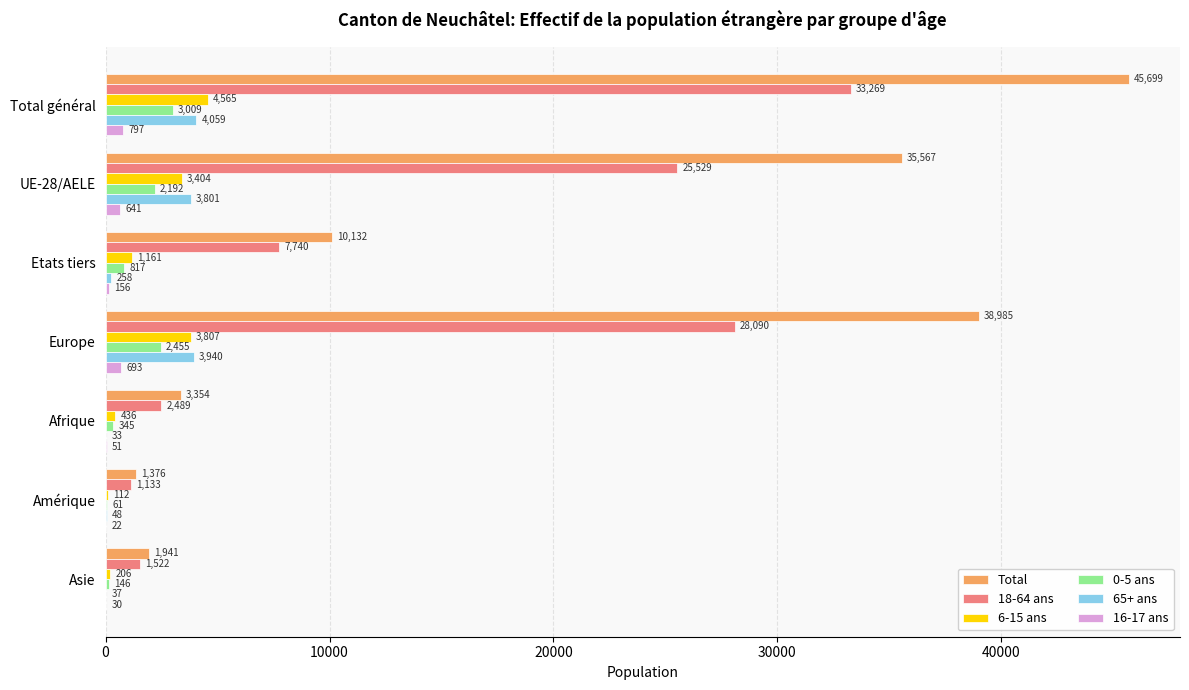

What is the sum of all Total values?

137054